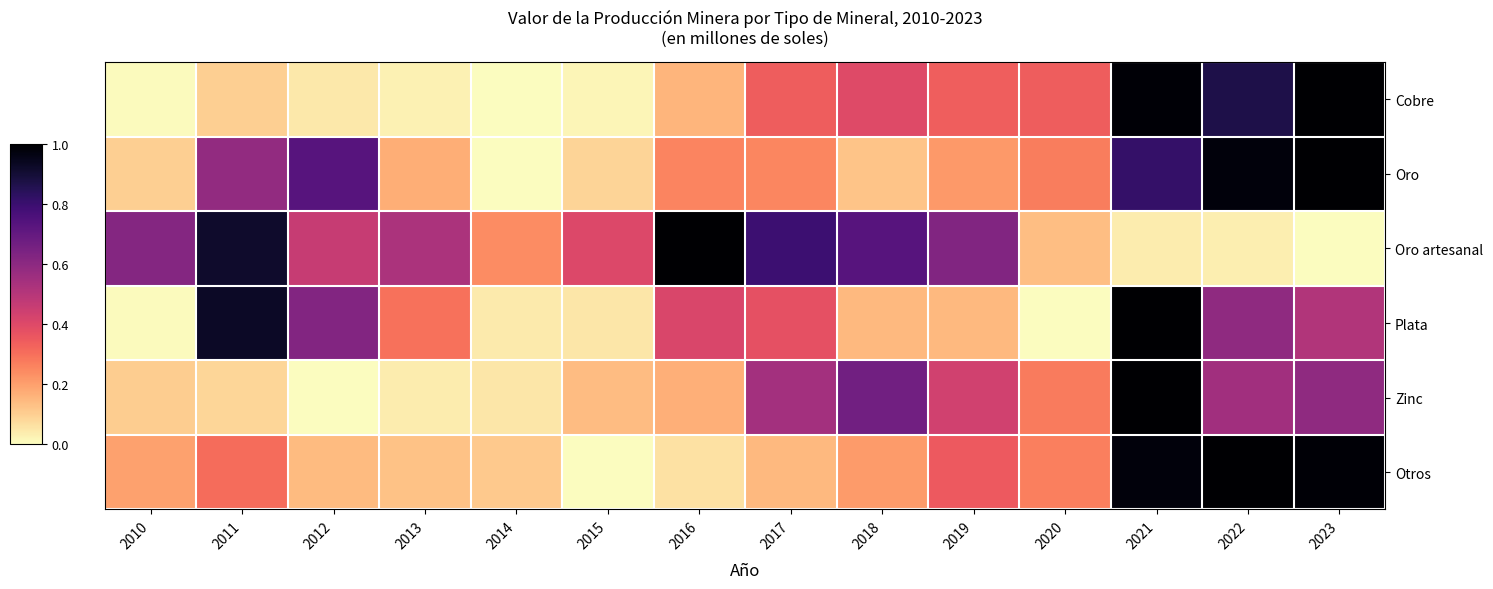

What is the total value across all series at 2023?

4.1